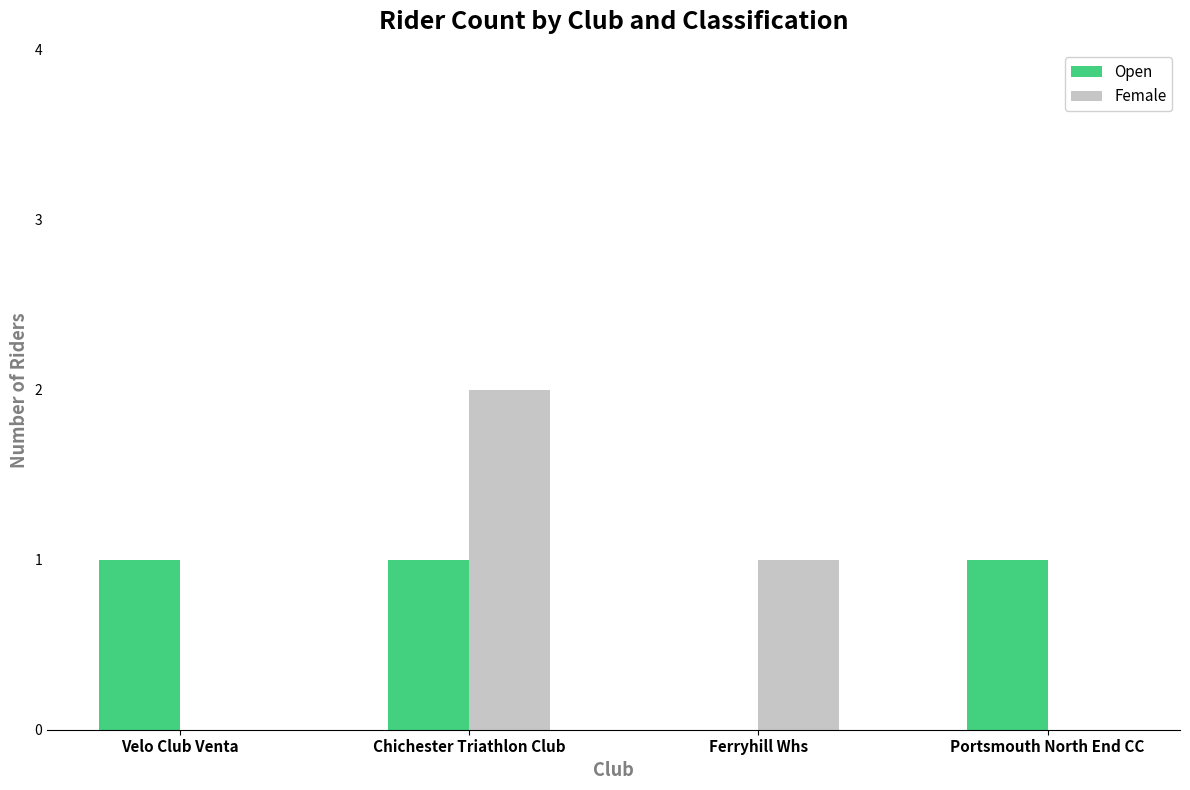

At which category does the chart reach its peak across all series?

Chichester Triathlon Club